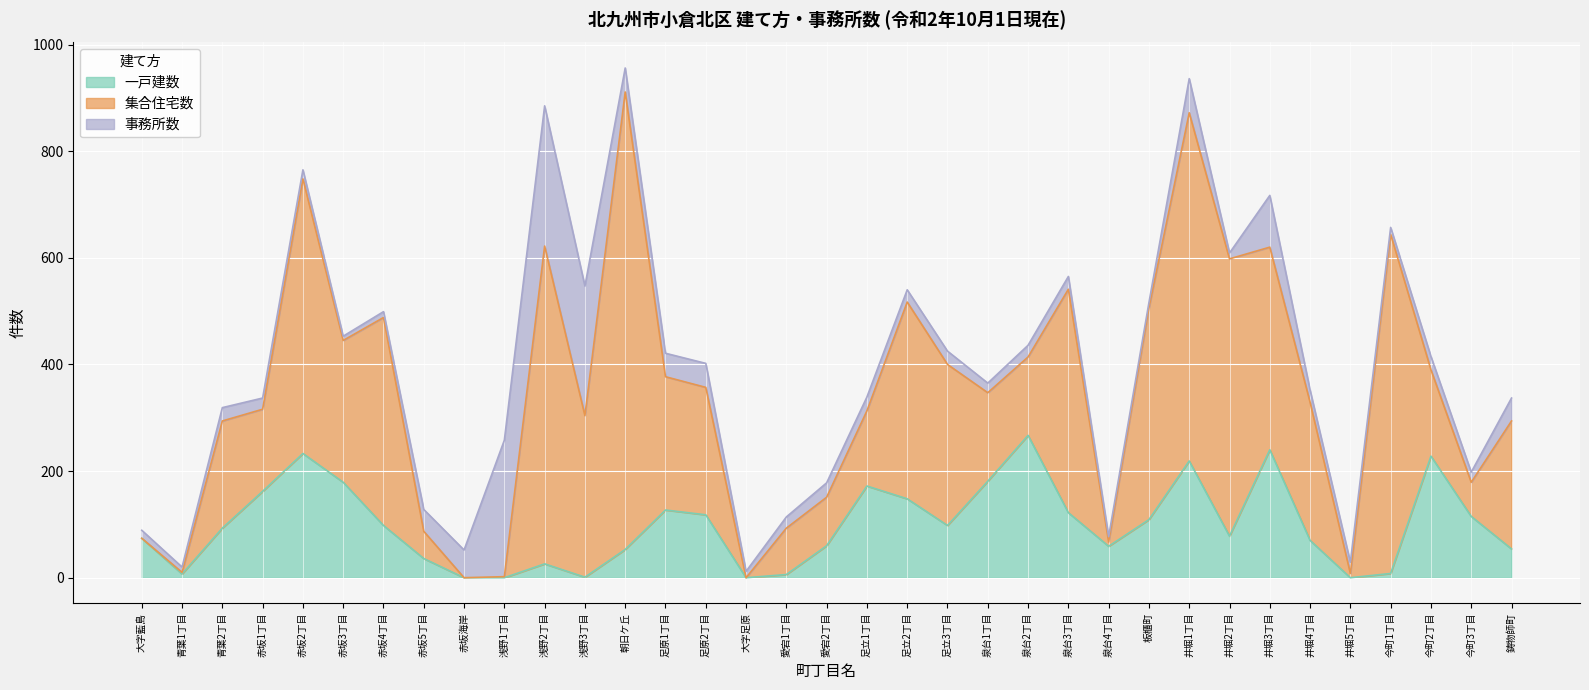

What is the label of the 13th point from the right?

泉台2丁目